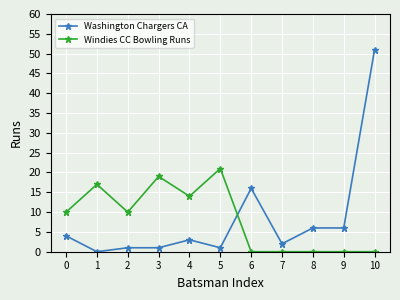

What is the difference between the highest and lowest values at 2?

9